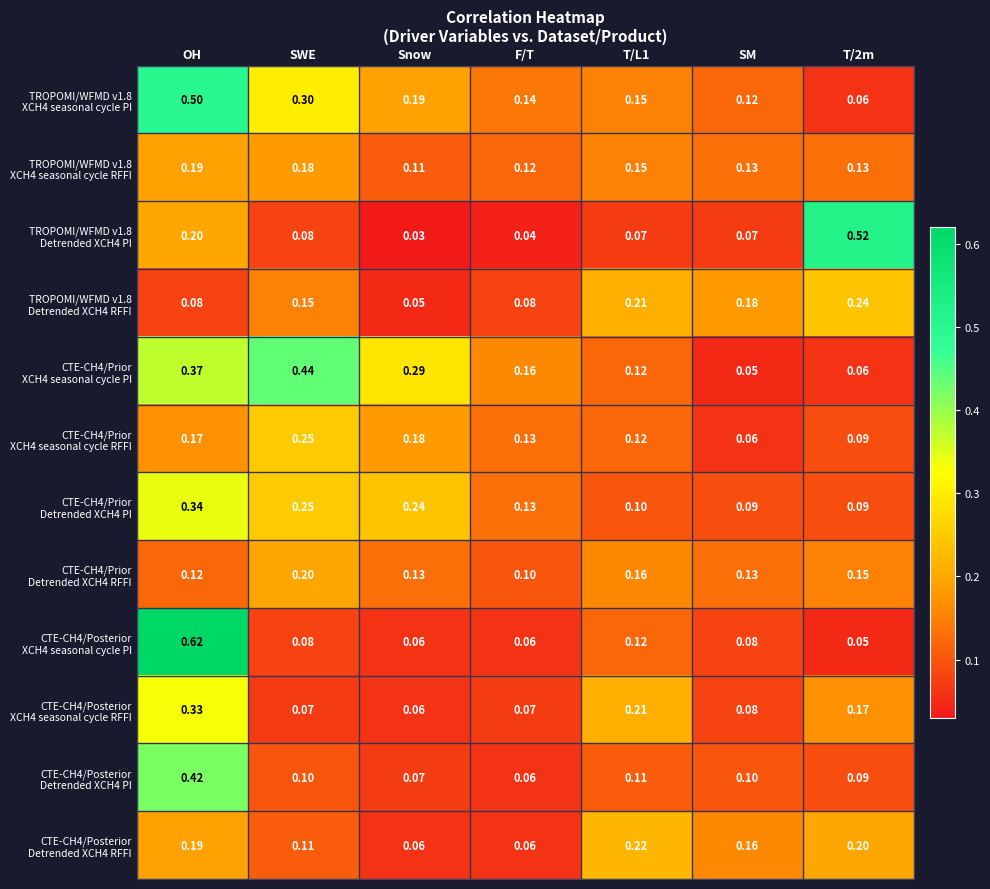

Which label corresponds to the smallest value in the chart?

Snow